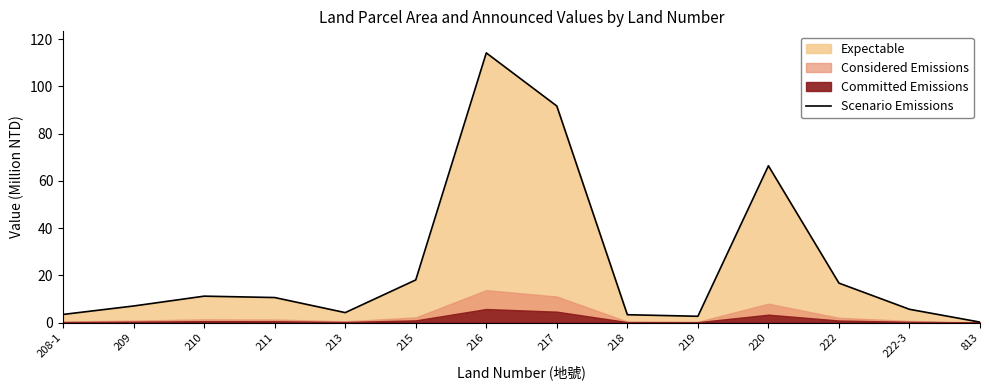

Between 813 and 219, which is larger?

219